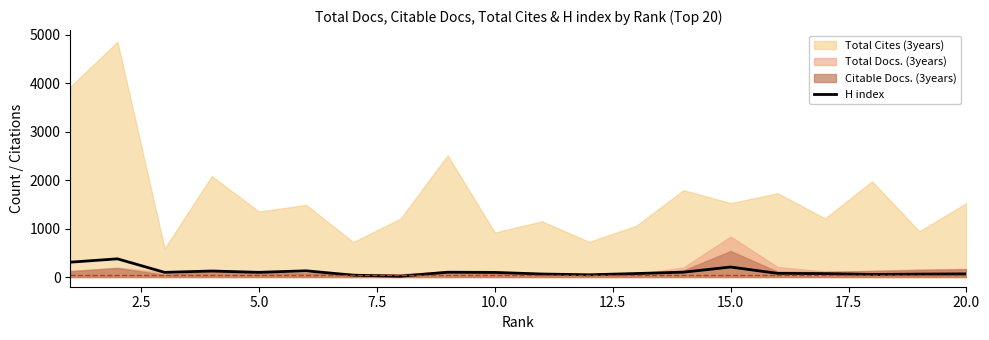

Does the chart display data point markers on the line(s)?

No